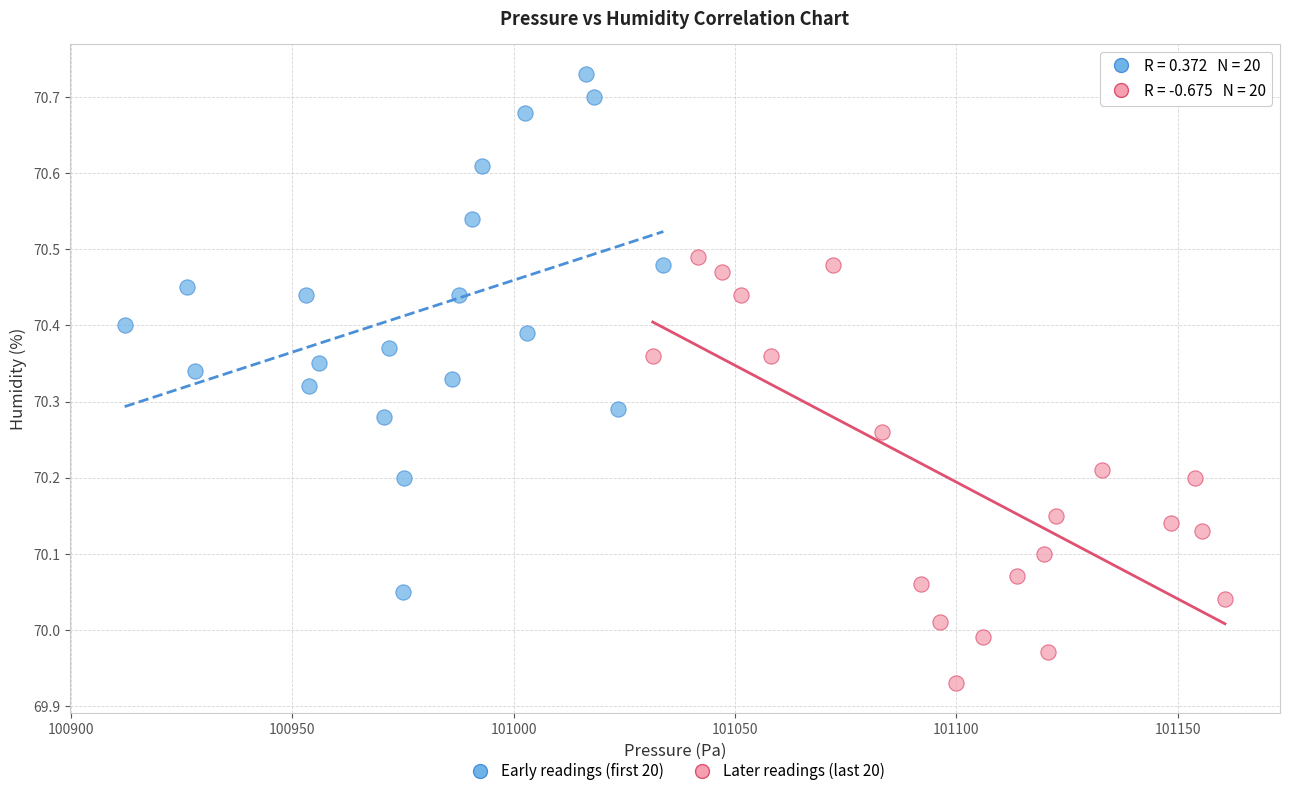

Which series reaches the minimum Y coordinate?

Later readings (last 20)